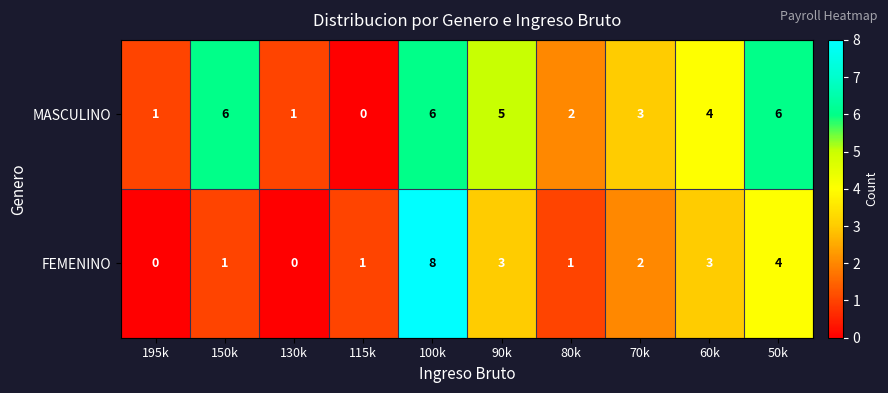

True or false: FEMENINO has a value of 14 at 100k.

False